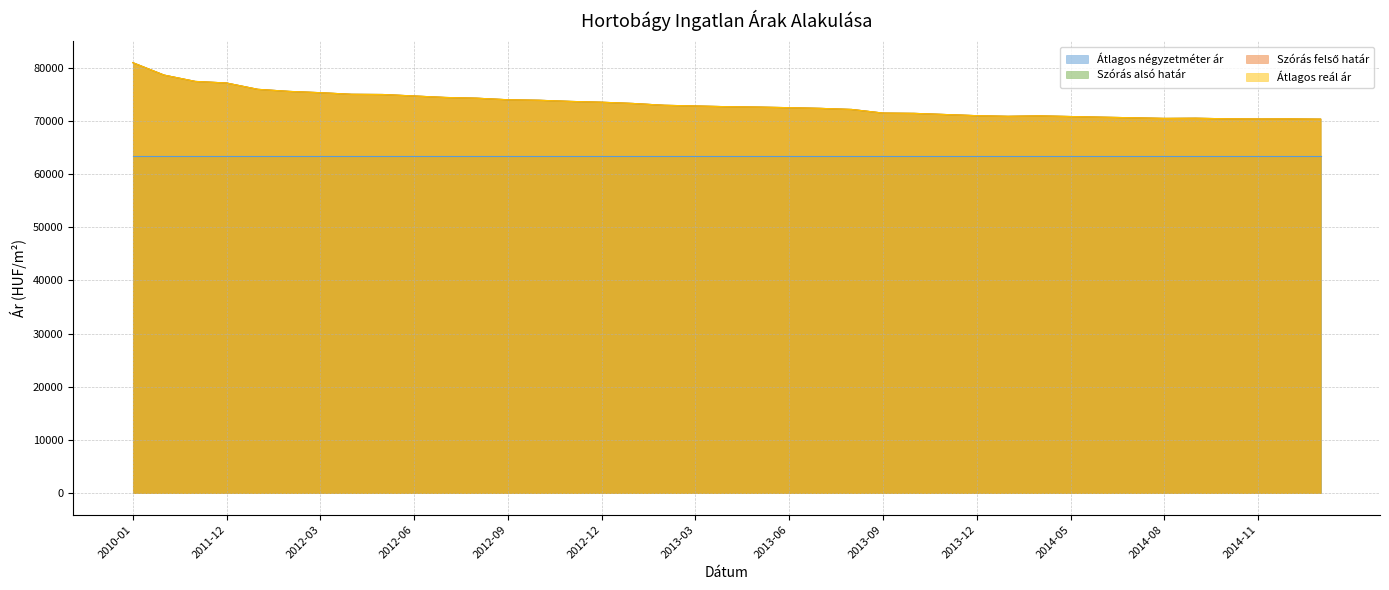

Which category has the lowest value in the Szórás felső határ series?

2015-01